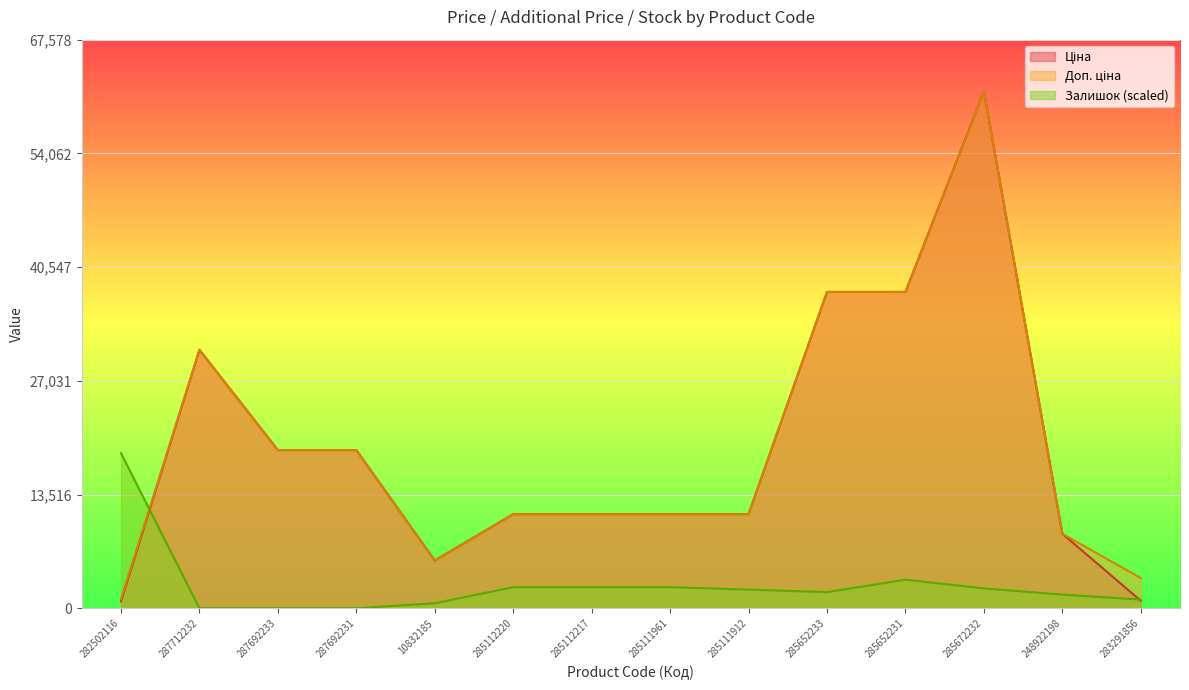

What is the average value of the Залишок series?

2790.9